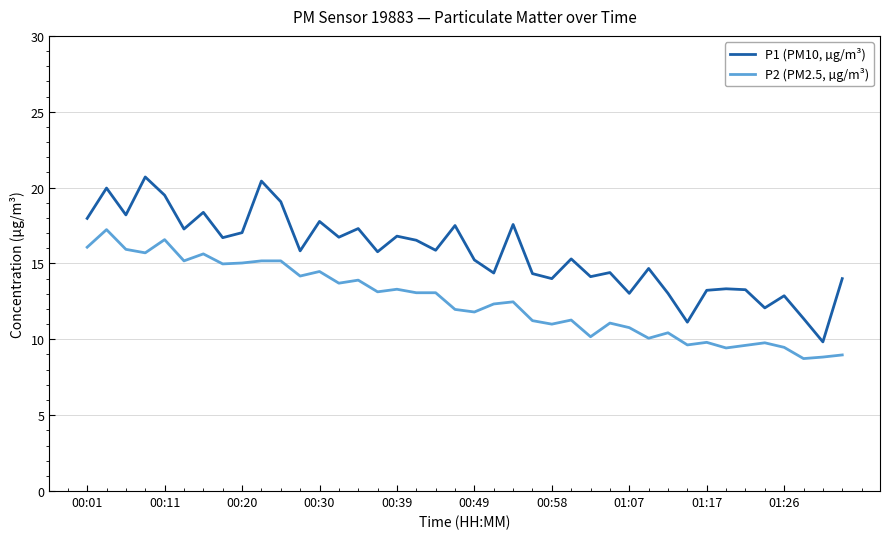

Which series has the largest total across all categories?

P1 (PM10, µg/m³)